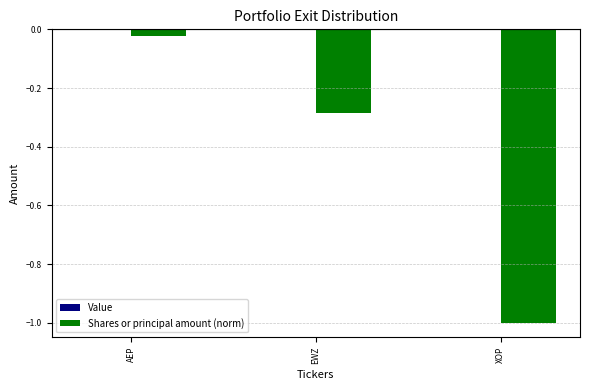

How many bars are there in total?

3